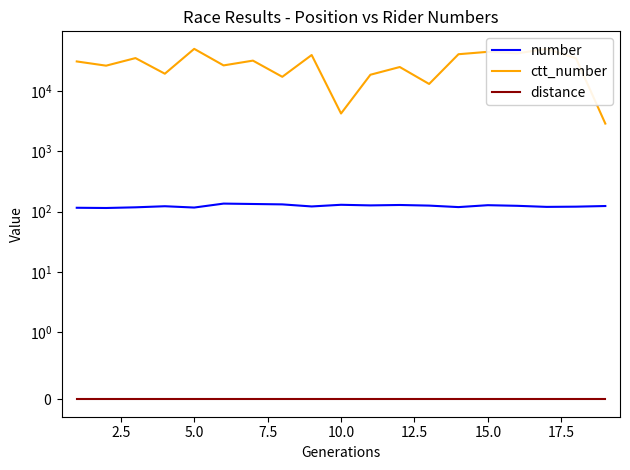

Does the chart display data point markers on the line(s)?

No